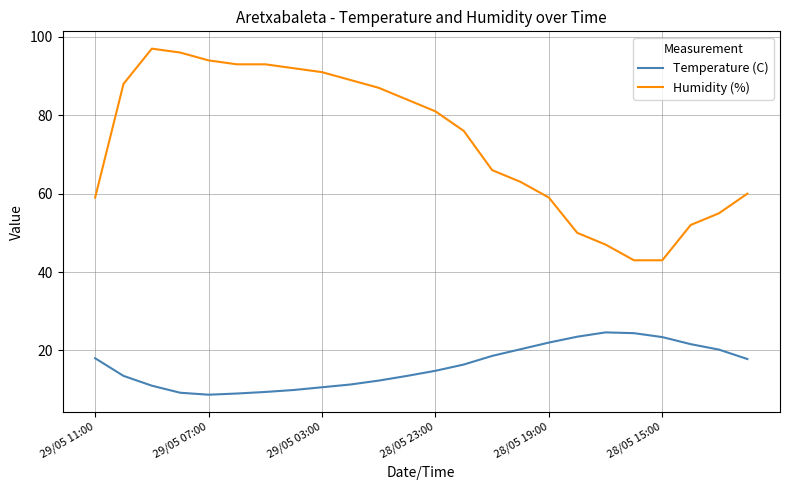

True or false: Humidity (%) and Temperature (C) intersect in this chart.

False